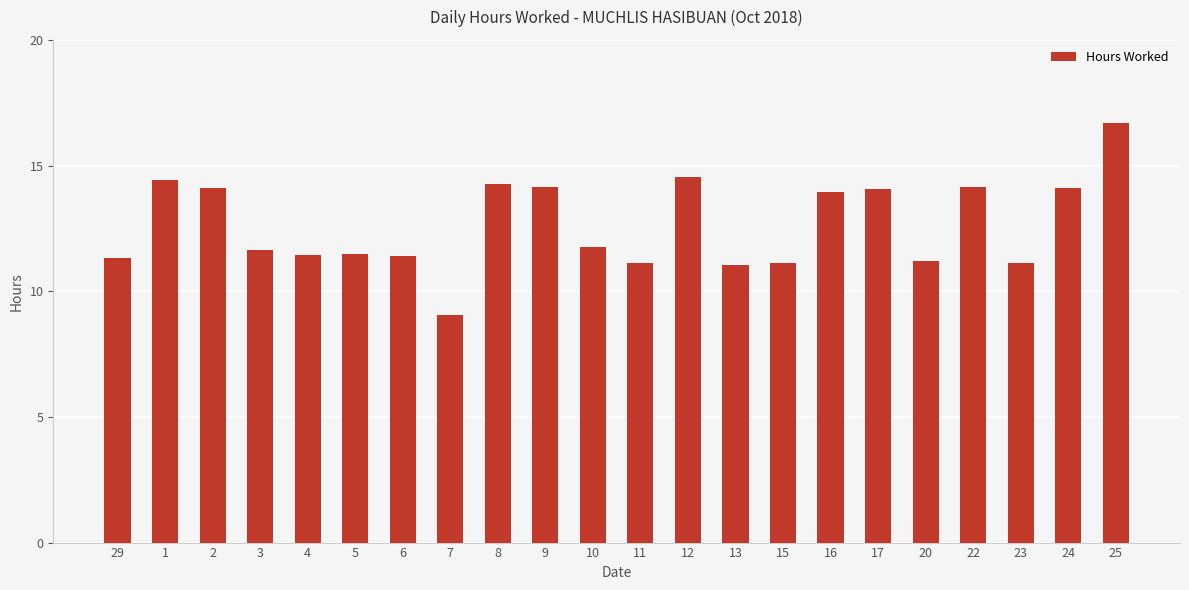

What is the change in value from 11 to 16?

+2.8